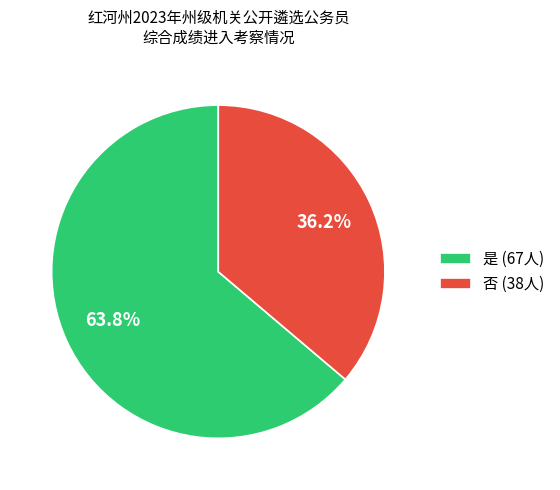

Does any single category account for the majority?

Yes